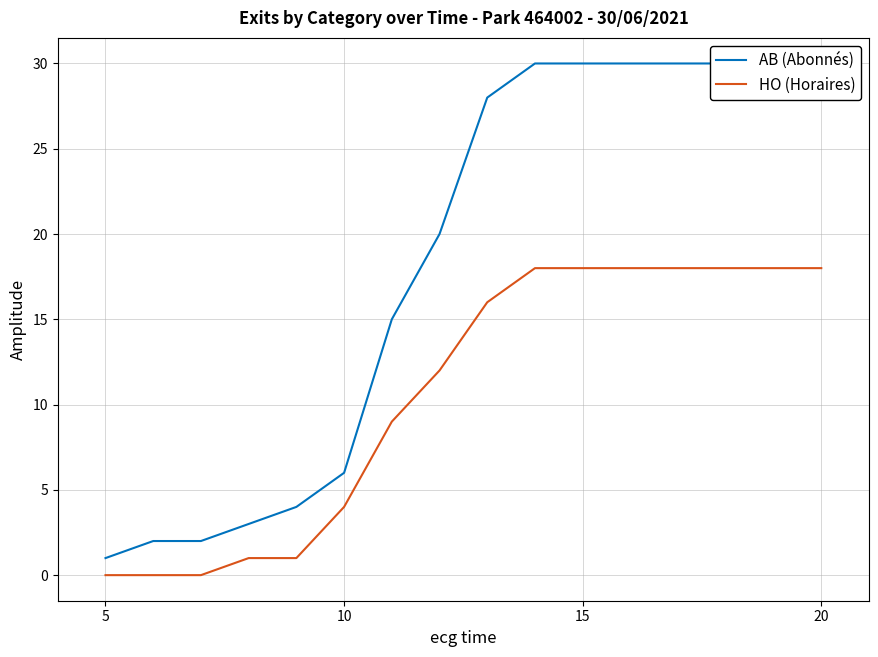

What are all the series names shown in the legend?

AB (Abonnés), HO (Horaires)